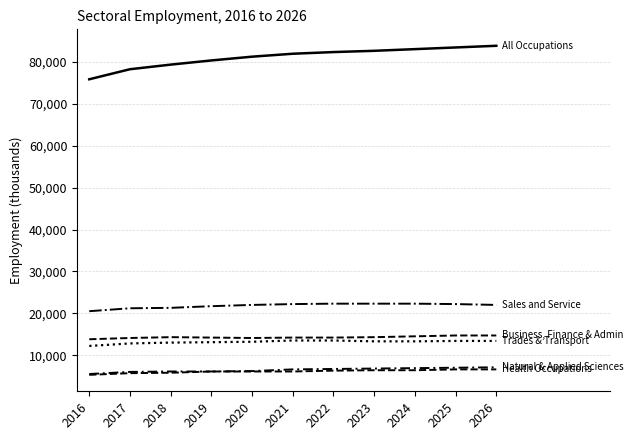

Does the chart display data point markers on the line(s)?

No